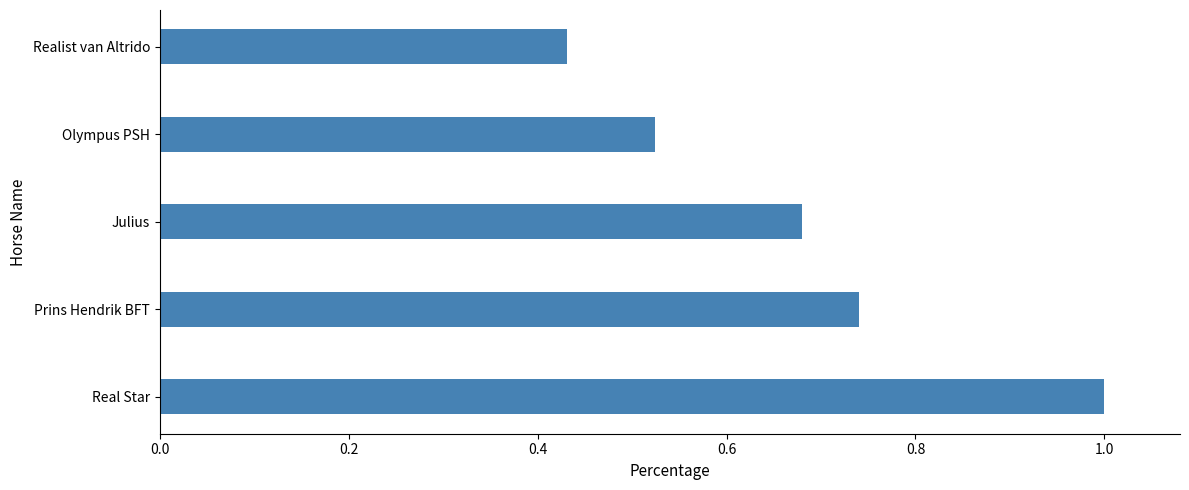

List the labels in order of value, largest first.

Real Star, Prins Hendrik BFT, Julius, Olympus PSH, Realist van Altrido